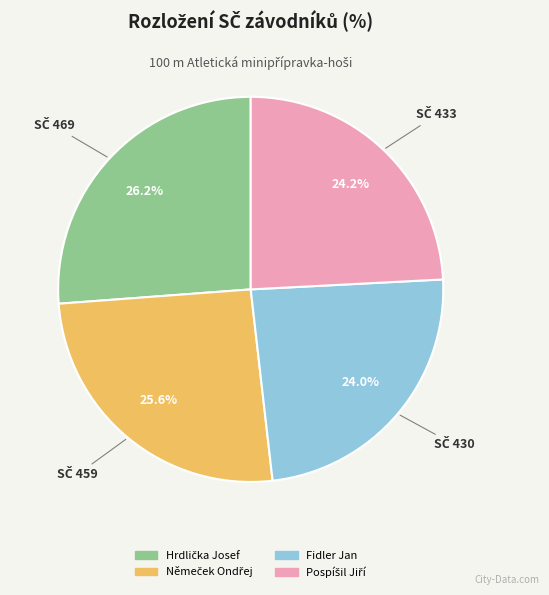

How much of the chart is everything except Fidler Jan?

76.0%